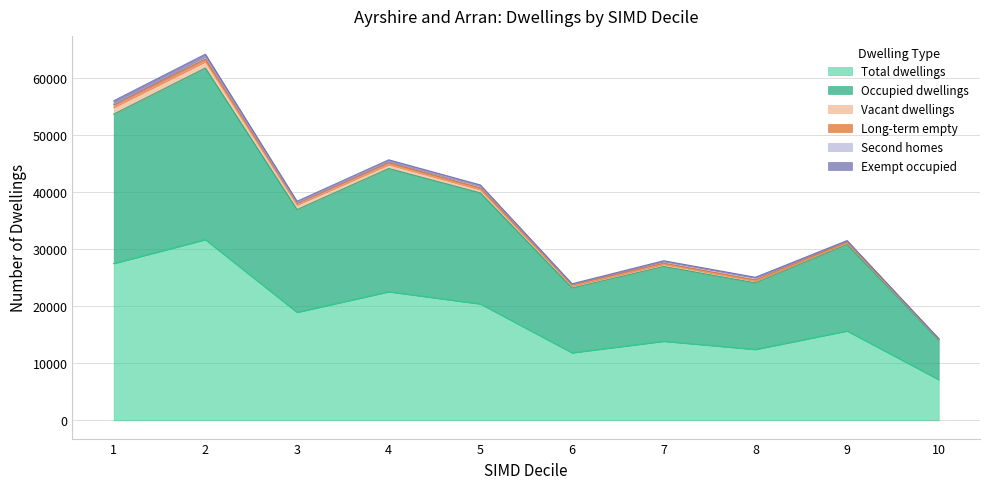

How many data points in Total dwellings are above 18948?

4